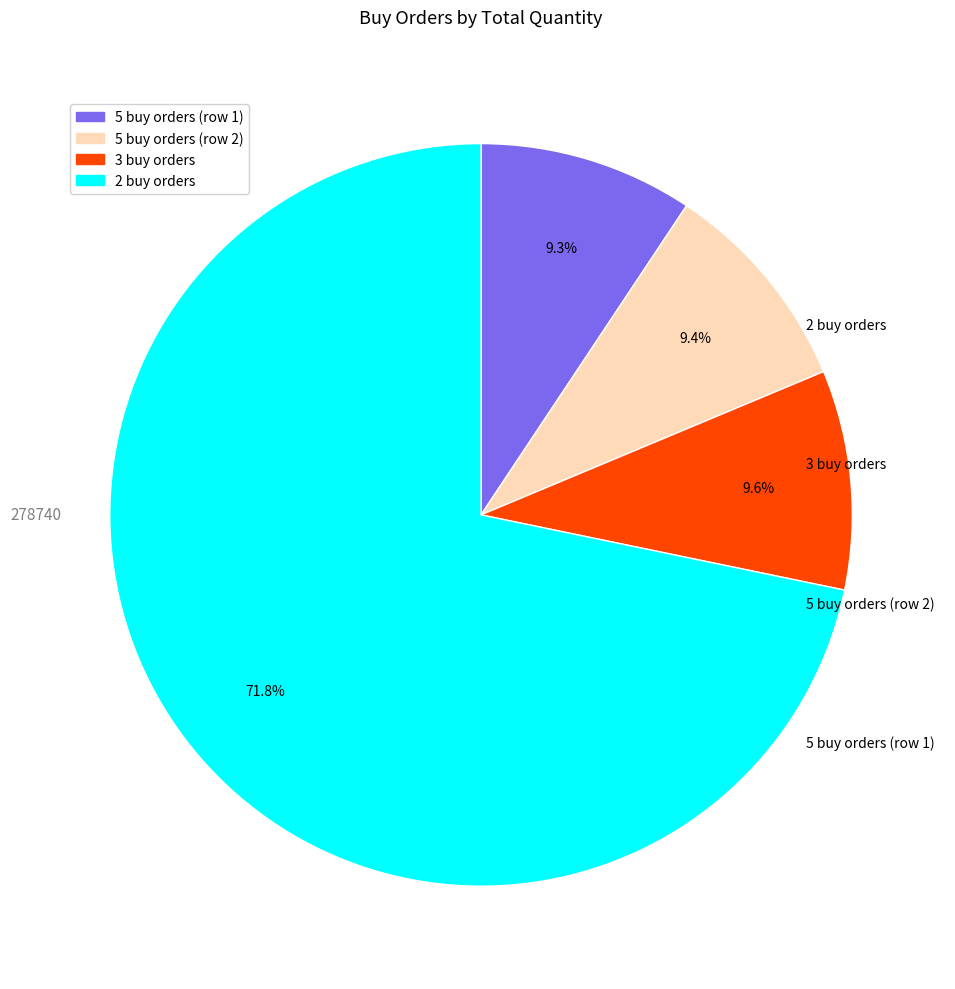

How many slices are in this pie chart?

4